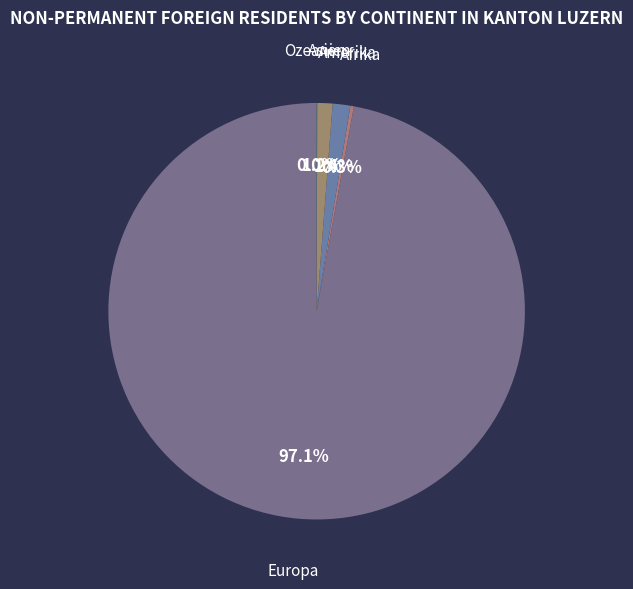

Which slice represents more than half of the pie?

Europa